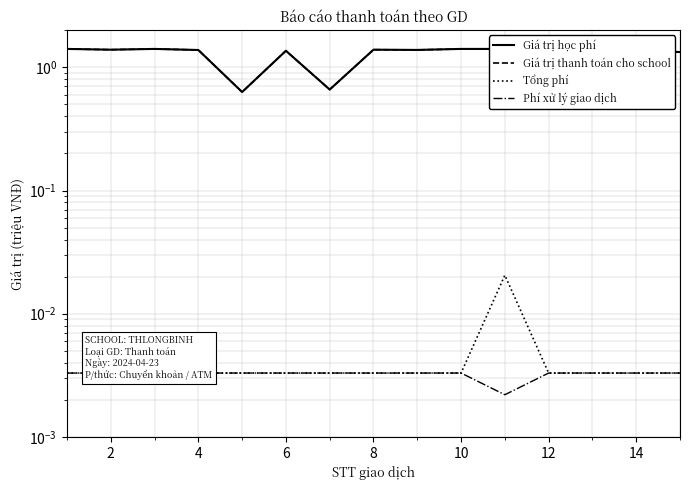

True or false: Giá trị học phí has a value of 1.4 at 14.

True